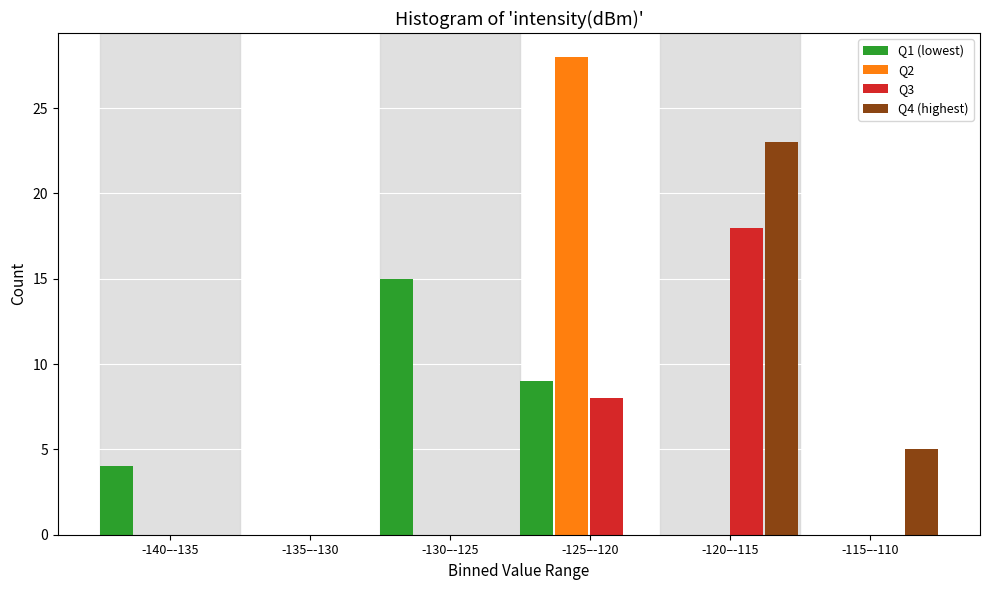

Reading left to right, list all the values displayed in this chart.

Q1 (lowest): -140–-135=4	-135–-130=0	-130–-125=15	-125–-120=9	-120–-115=0	-115–-110=0
Q2: -140–-135=0	-135–-130=0	-130–-125=0	-125–-120=28	-120–-115=0	-115–-110=0
Q3: -140–-135=0	-135–-130=0	-130–-125=0	-125–-120=8	-120–-115=18	-115–-110=0
Q4 (highest): -140–-135=0	-135–-130=0	-130–-125=0	-125–-120=0	-120–-115=23	-115–-110=5